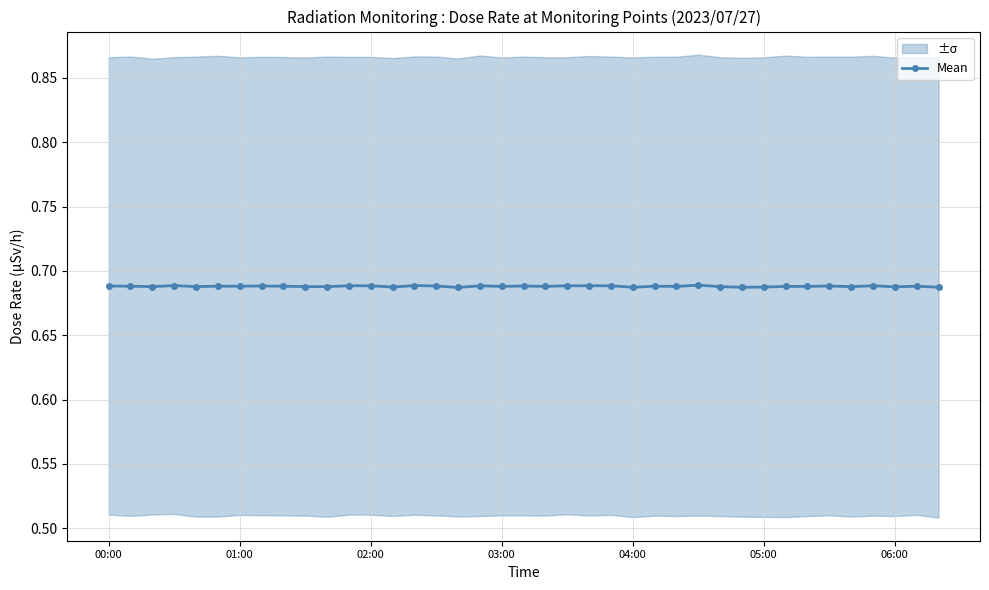

Count the Mean values in the range 0 to 1.

39